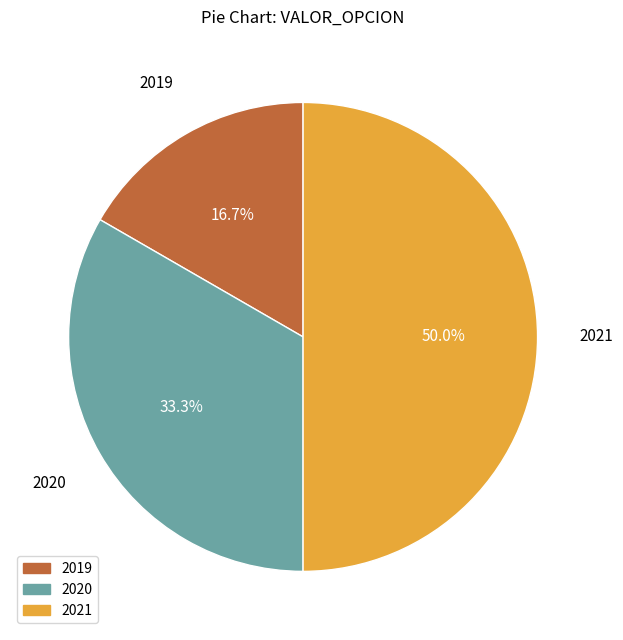

Count the number of slices in the pie.

3